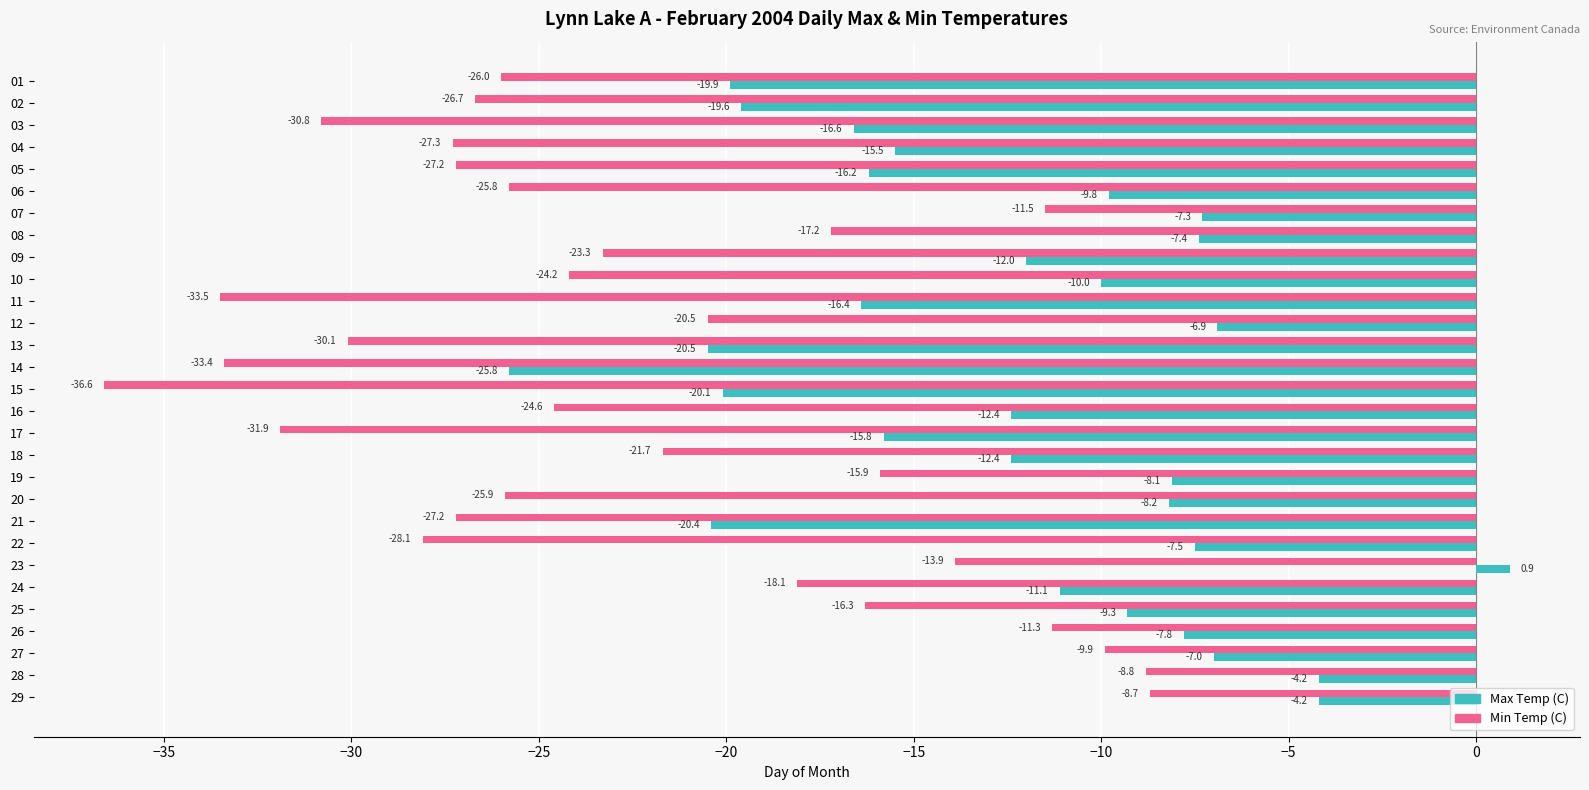

How many values in the Min Temp (C) series exceed -24?

13